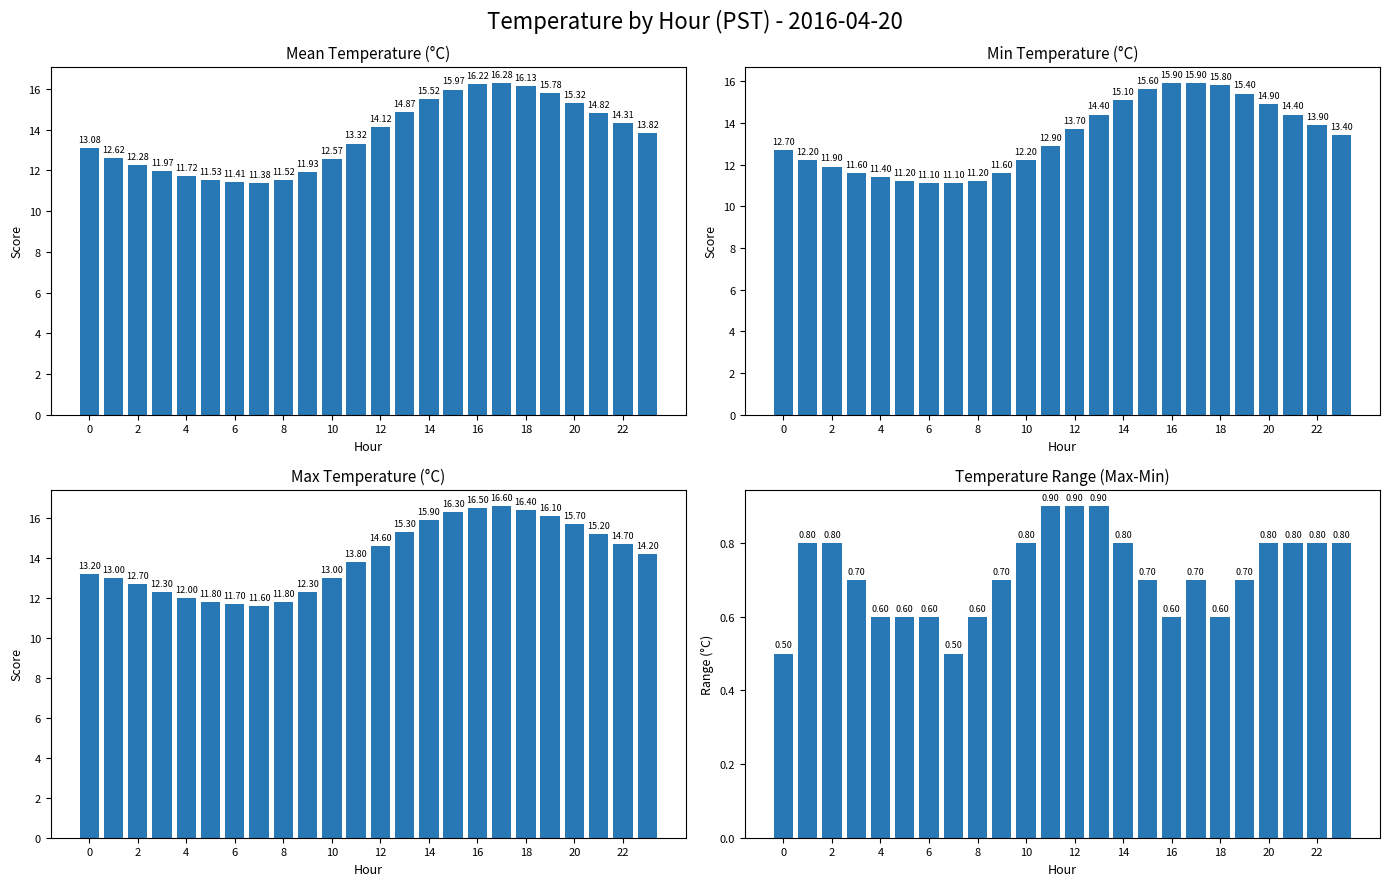

The Min Temperature (°C) series shows 9.5 at 12. True or false?

False